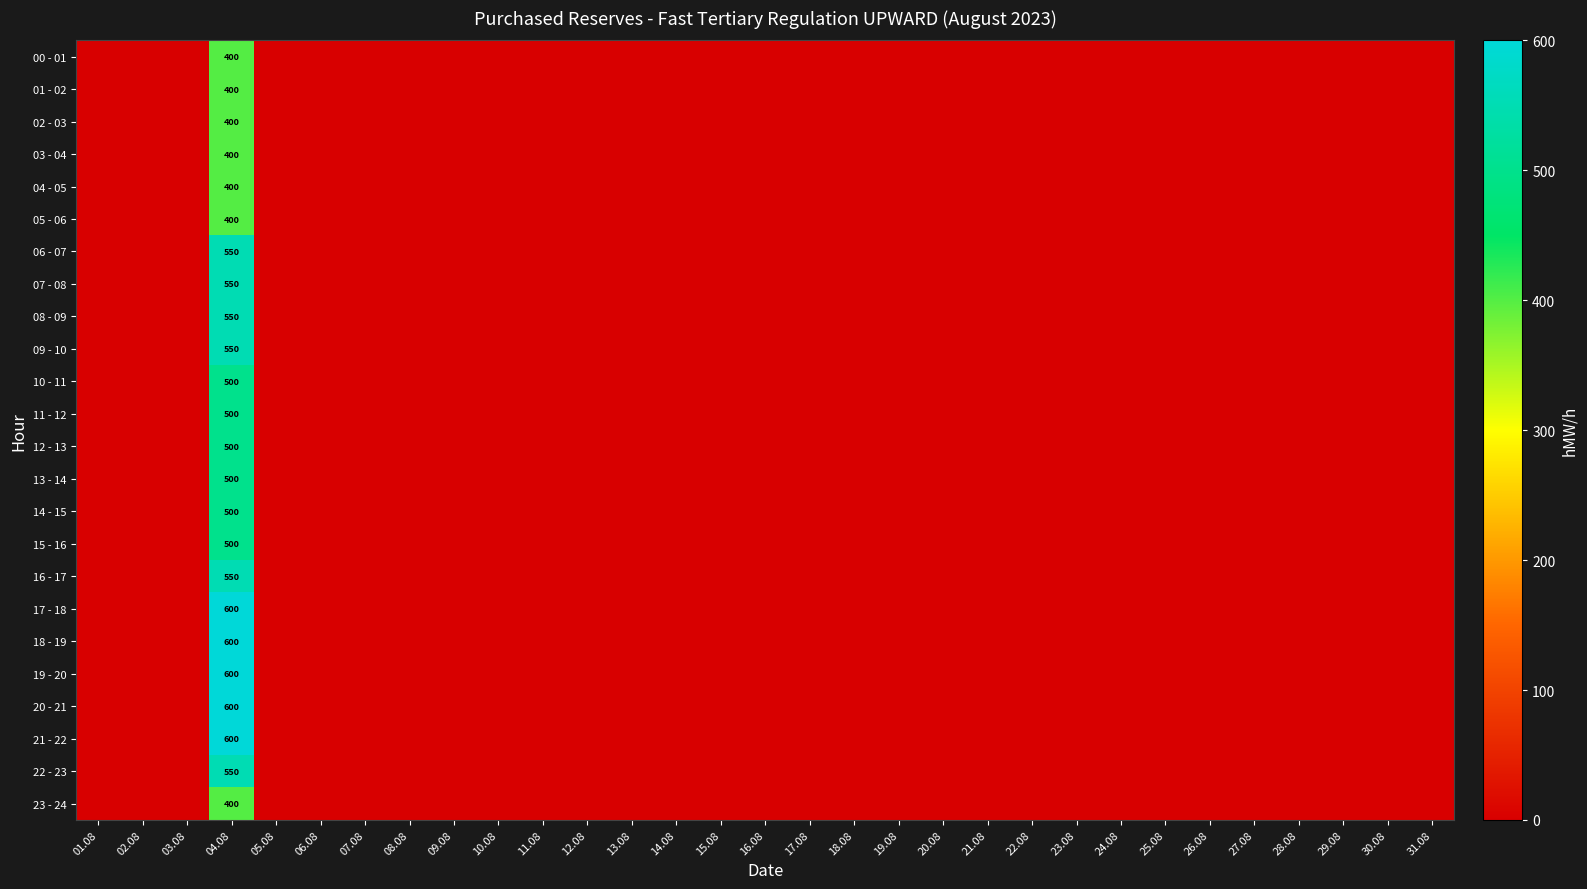

The value of 01 - 02 at 04.08 is 678. True or false?

False